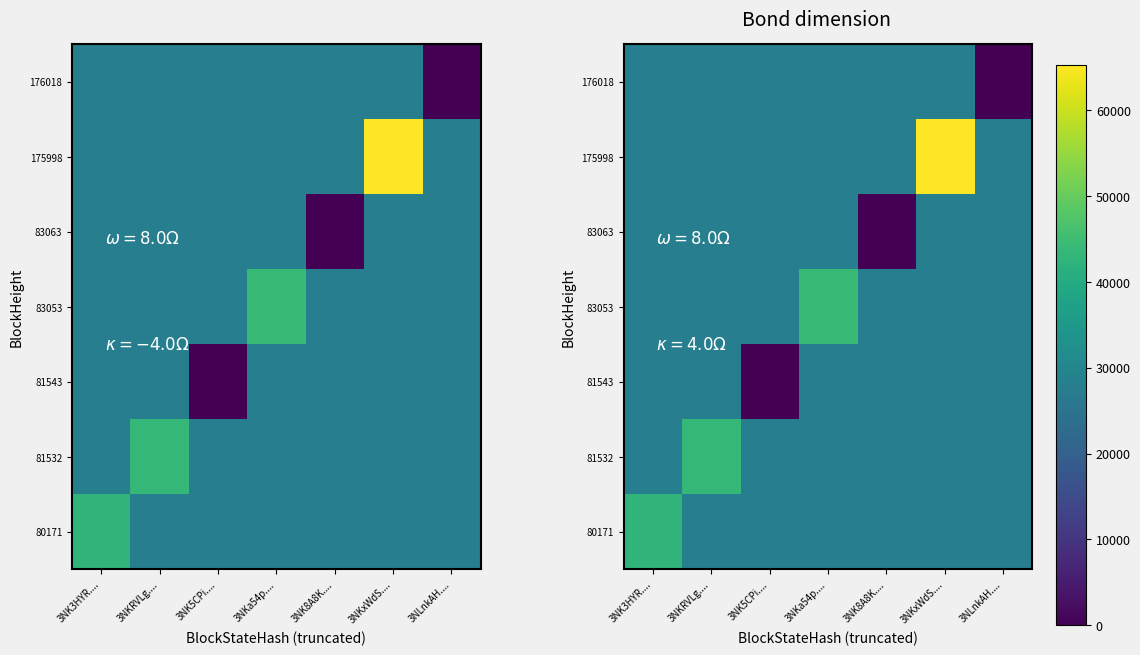

How many distinct data groups are displayed?

7